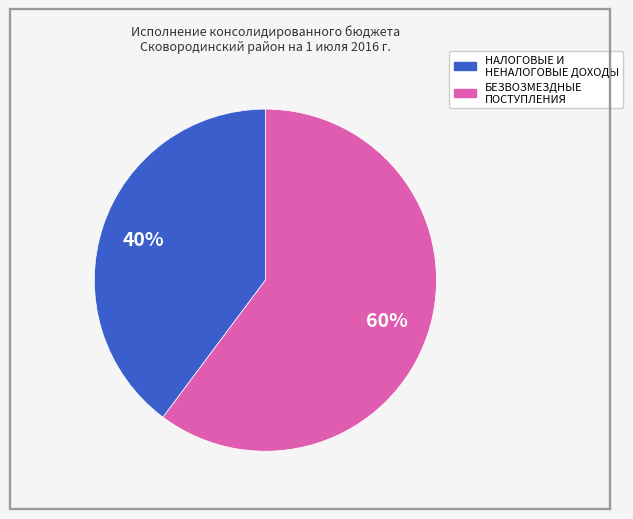

Rank the categories by value from lowest to highest.

НАЛОГОВЫЕ И НЕНАЛОГОВЫЕ ДОХОДЫ, БЕЗВОЗМЕЗДНЫЕ ПОСТУПЛЕНИЯ